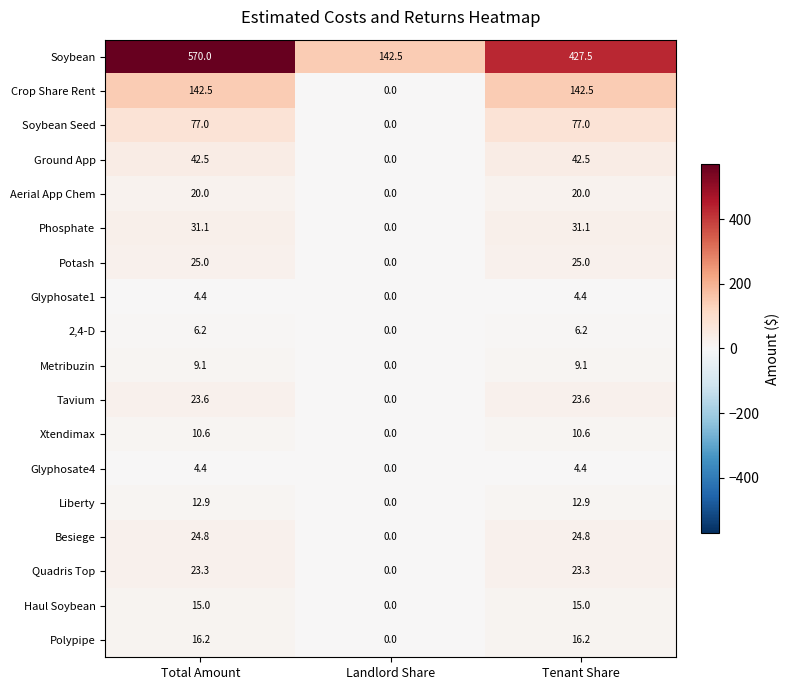

At how many categories does at least one series exceed 1?

3